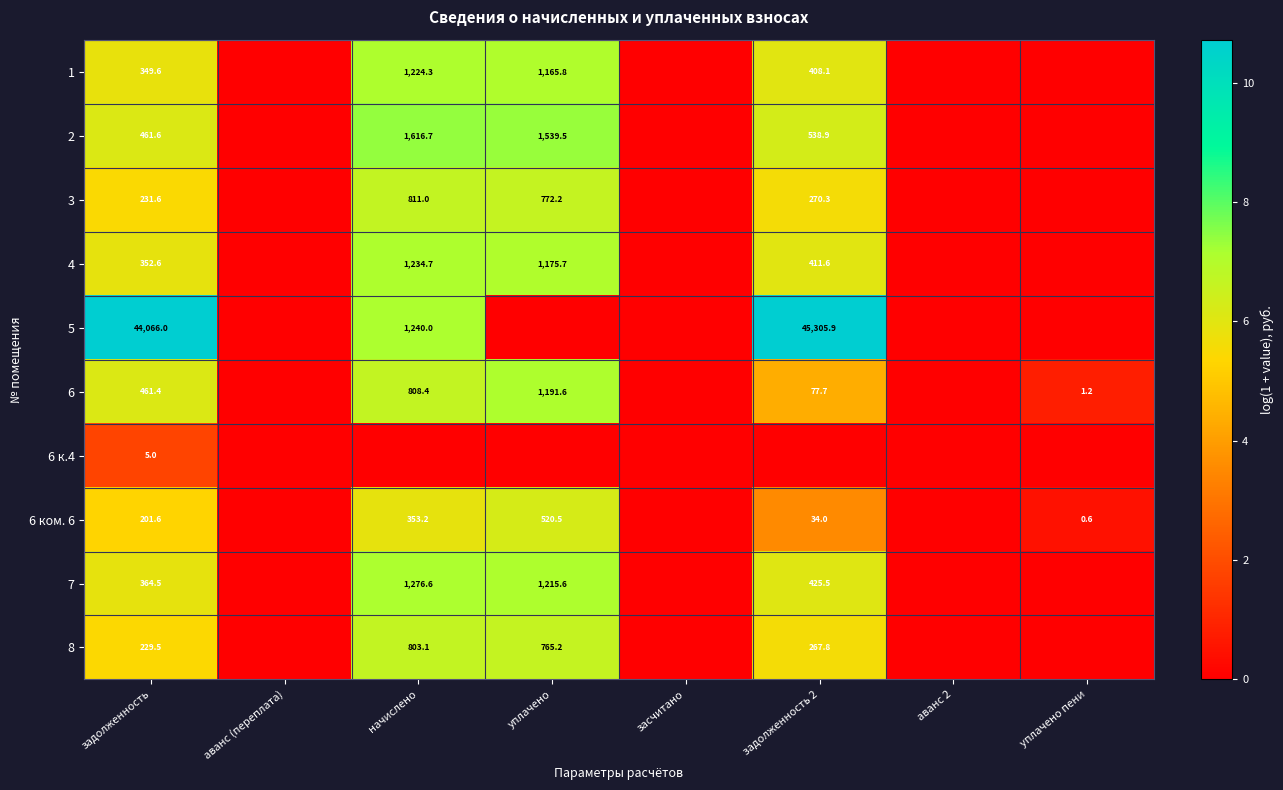

Is it true that 2 equals 1616.7 at начислено?

True